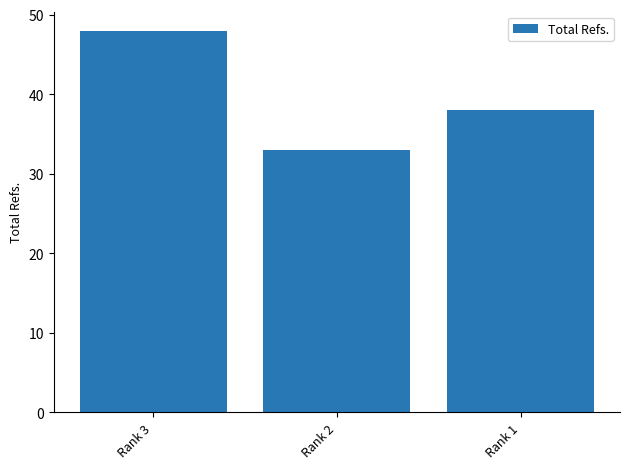

How many bars are there in total?

3